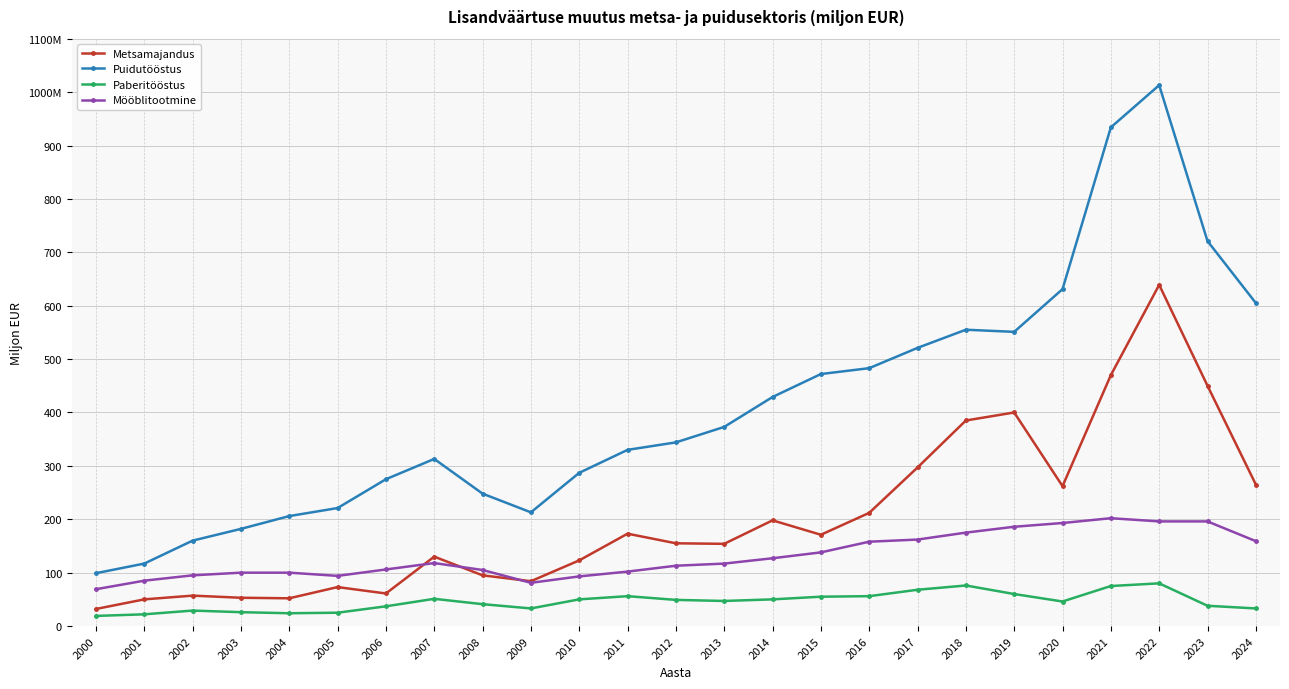

Is this an area chart (filled region under the line)?

No